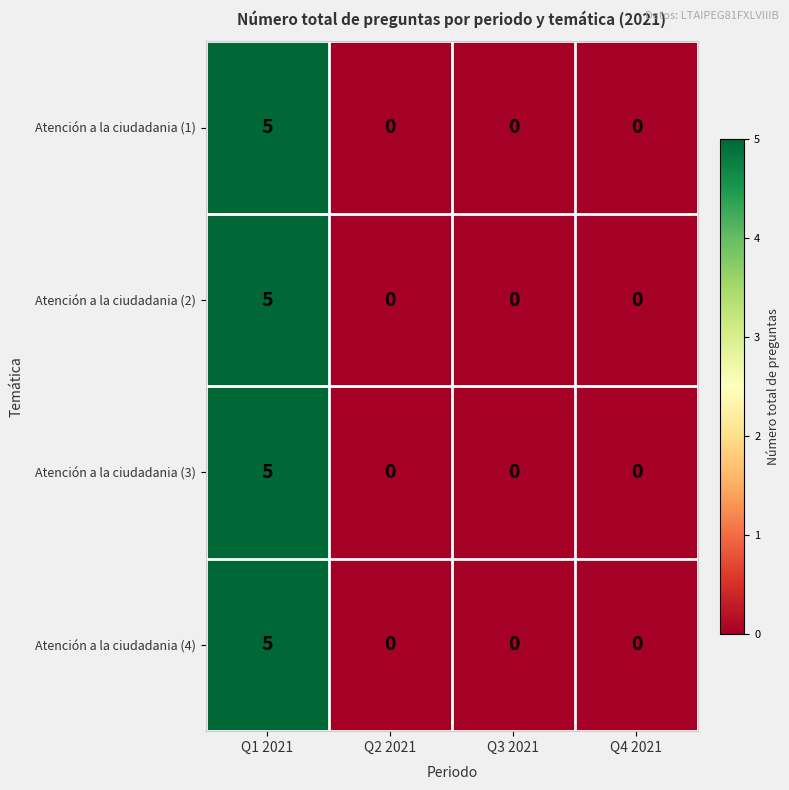

At which category does the chart reach its peak across all series?

Q1 2021